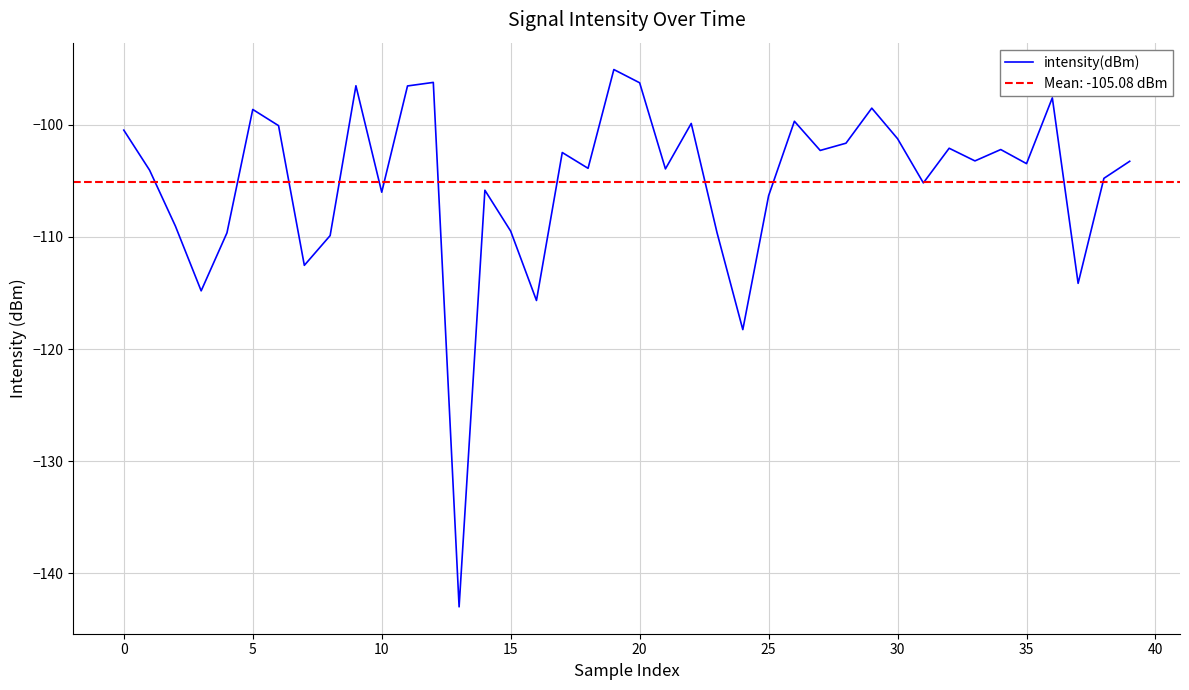

What is the average value?

-105.1